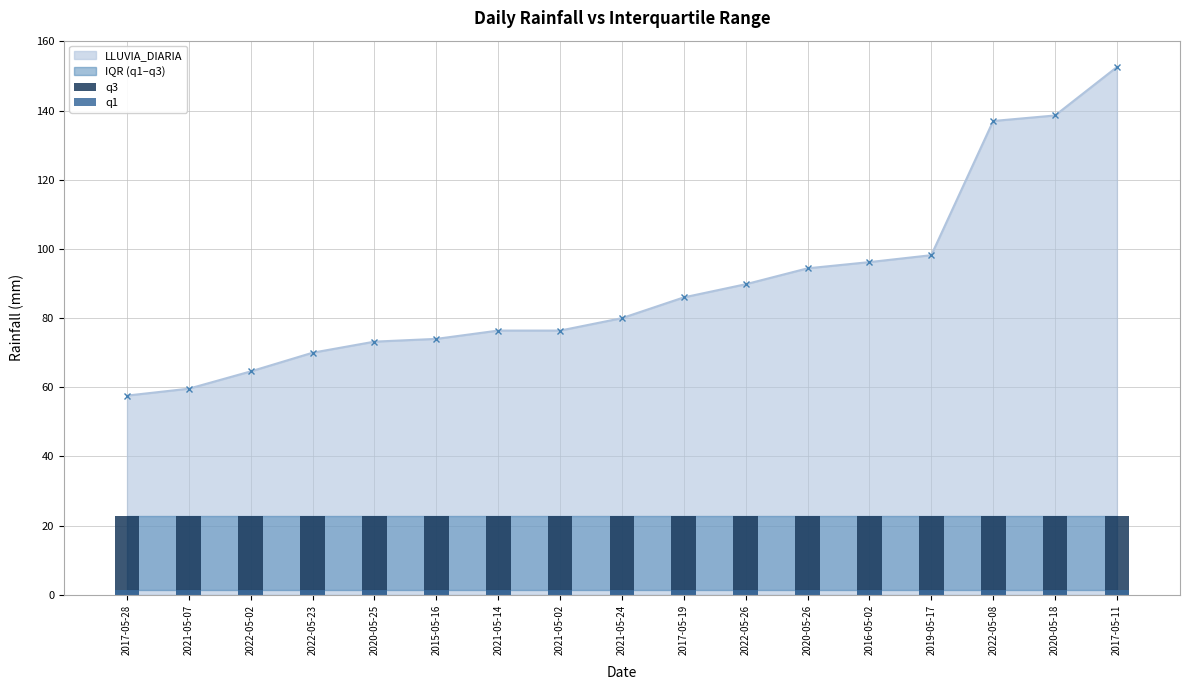

The value of q3 at 2021-05-24 is 22.8. True or false?

True